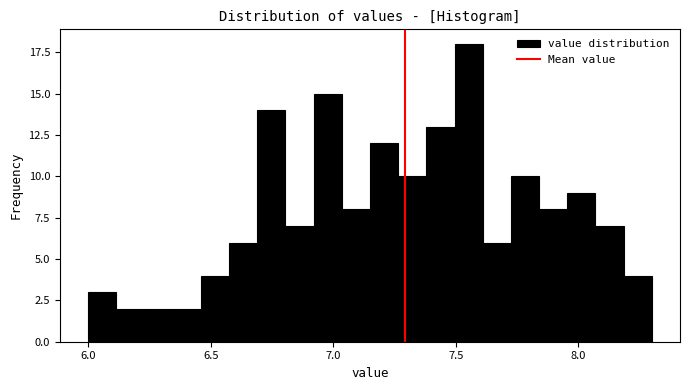

Around what value on the x-axis is the tallest bar? Give the approximate position of its centre, as read against the axis.

7.55